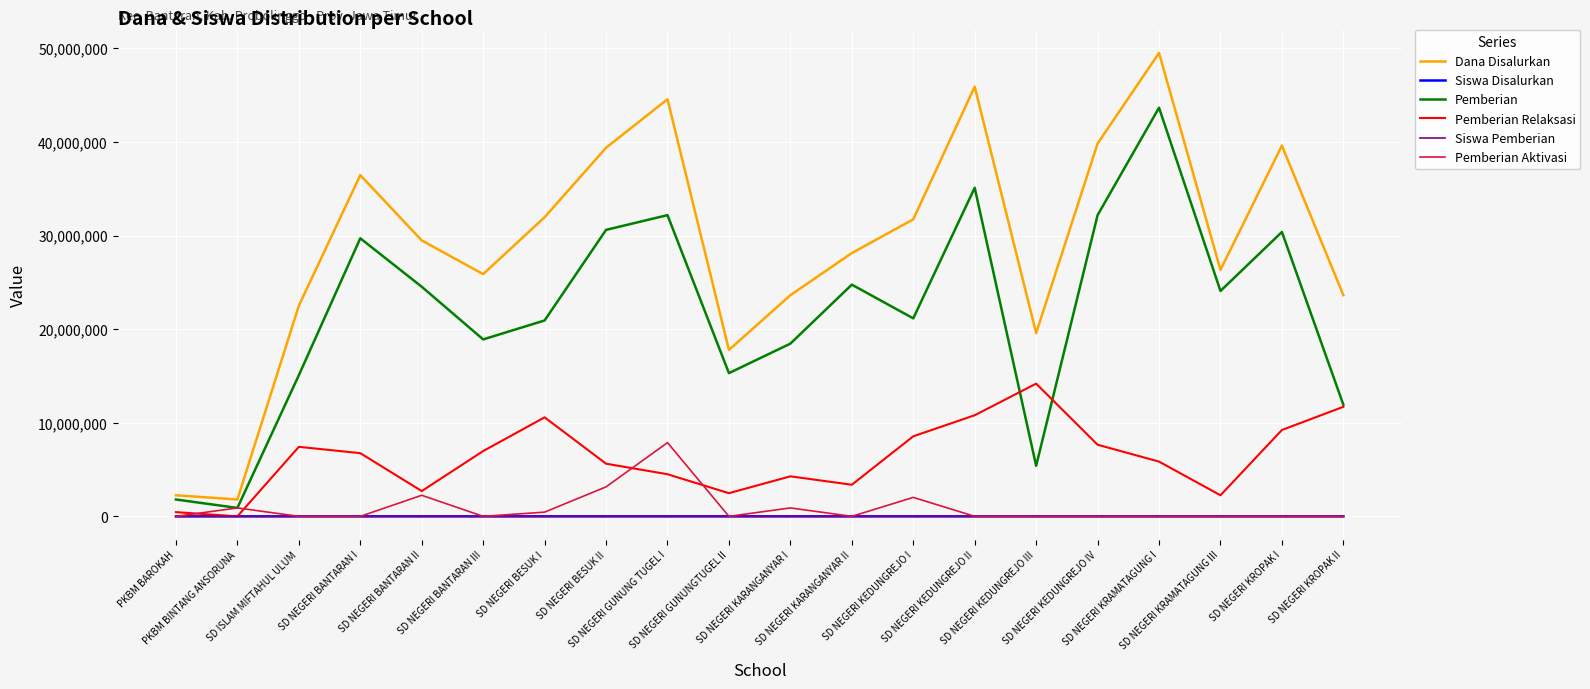

Which series has the largest range (max minus min)?

Dana Disalurkan